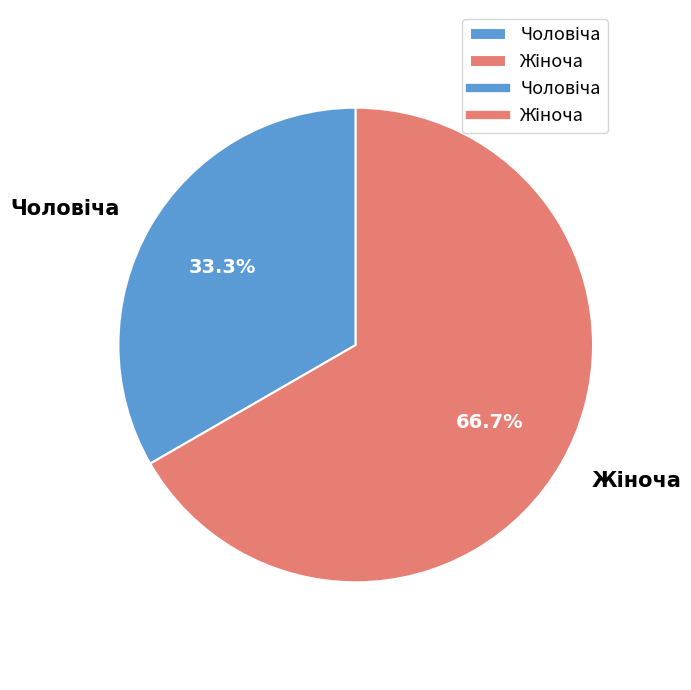

Is there any slice that represents more than half of the pie?

Yes